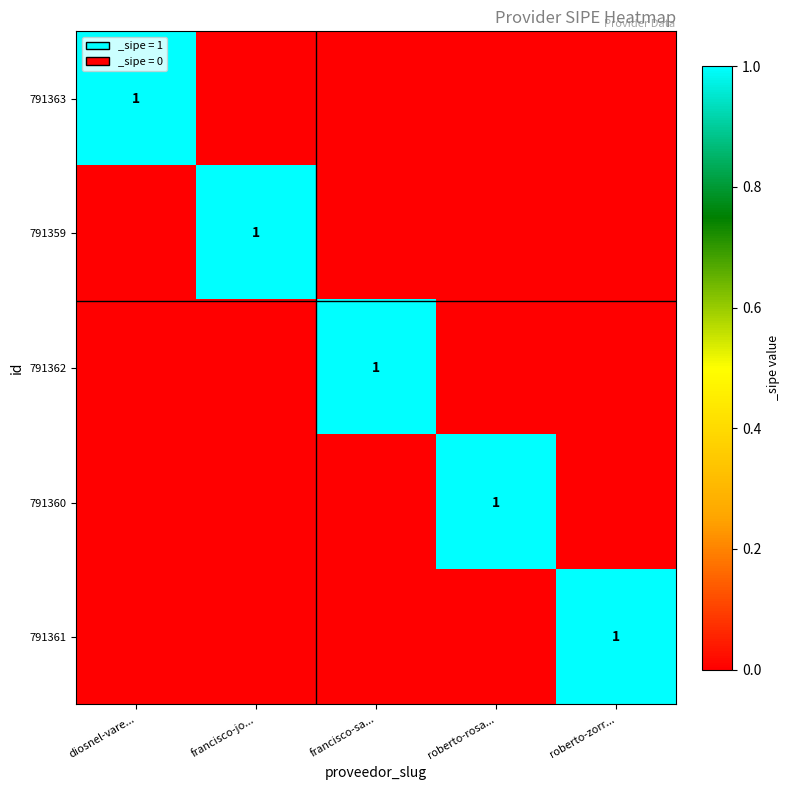

Is it true that 791363 equals 0 at diosnel-vare...?

False